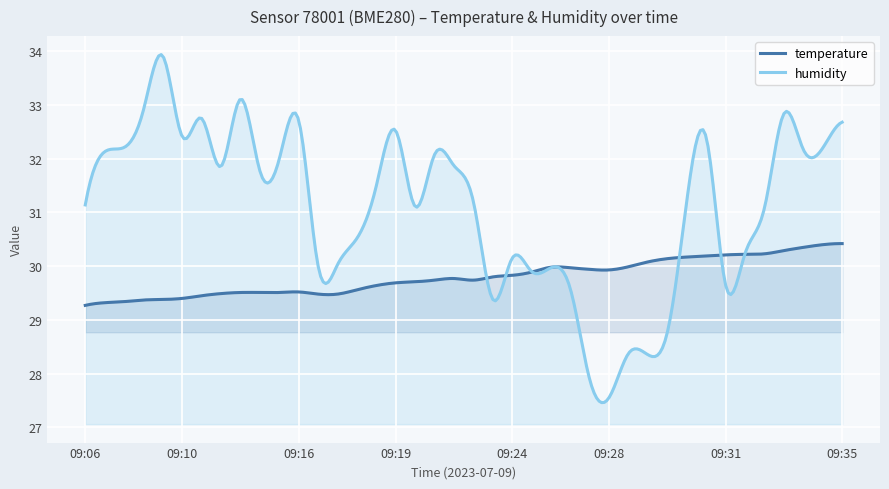

Reading left to right, transcribe all the data shown in this chart.

temperature: 09:06=29.3	09:07=29.3	09:08=29.3	09:09=29.4	09:09=29.4	09:10=29.4	09:12=29.4	09:13=29.5	09:13=29.5	09:15=29.5	09:15=29.5	09:16=29.5	09:17=29.5	09:17=29.5	09:18=29.6	09:19=29.6	09:19=29.7	09:20=29.7	09:21=29.7	09:22=29.8	09:22=29.7	09:23=29.8	09:24=29.8	09:25=29.9	09:26=30.0	09:27=30.0	09:27=29.9	09:28=29.9	09:28=30.0	09:29=30.1	09:29=30.1	09:30=30.2	09:30=30.2	09:31=30.2	09:32=30.2	09:32=30.2	09:33=30.3	09:34=30.4	09:34=30.4	09:35=30.4
humidity: 09:06=31.1	09:07=32.1	09:08=32.2	09:09=32.9	09:09=33.9	09:10=32.4	09:12=32.8	09:13=31.9	09:13=33.1	09:15=31.8	09:15=32.0	09:16=32.7	09:17=30.0	09:17=30.0	09:18=30.5	09:19=31.5	09:19=32.5	09:20=31.1	09:21=32.1	09:22=31.9	09:22=31.2	09:23=29.4	09:24=30.1	09:25=29.9	09:26=30.0	09:27=29.6	09:27=27.9	09:28=27.6	09:28=28.4	09:29=28.4	09:29=28.8	09:30=31.2	09:30=32.4	09:31=29.6	09:32=30.2	09:32=31.1	09:33=32.8	09:34=32.2	09:34=32.2	09:35=32.7